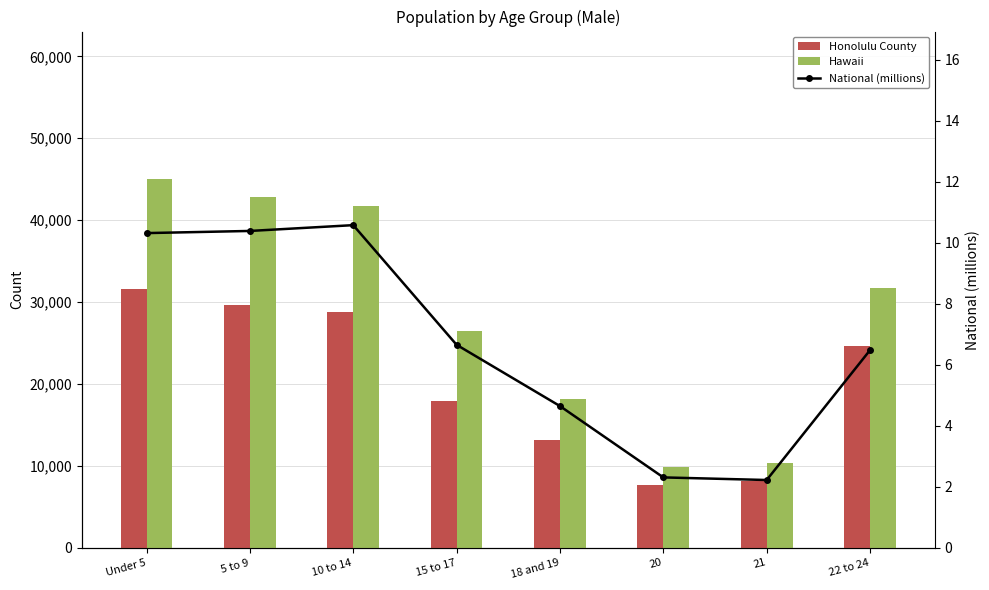

What is the value of the Hawaii bar at the 6th from the left?

9872.0